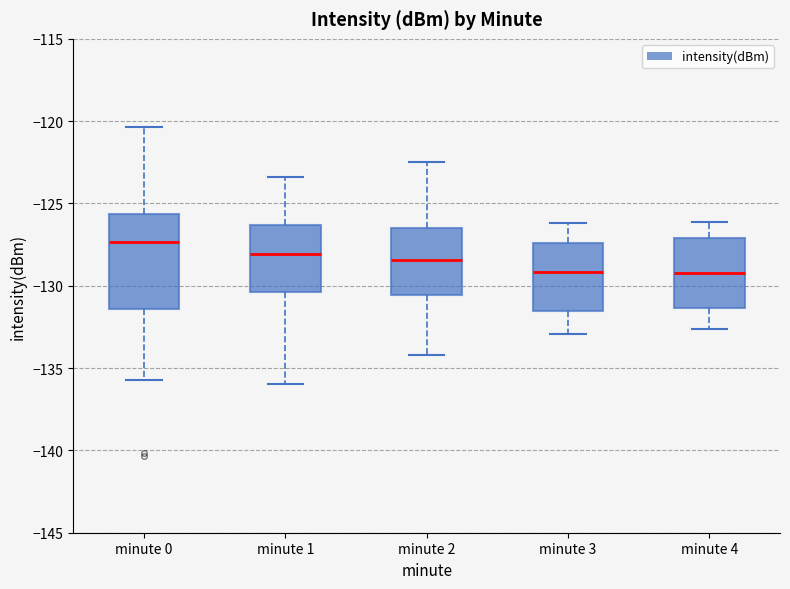

Reading left to right, read every box against the y-axis: the position of its median line, the range the box covers, and the ends of its whiskers. The values are not printed on the chart, so give them approximately, as read against the axis.

minute 0: median -127.5, box -131.5 to -125.5, whiskers -135.5 to -120.5
minute 1: median -128.0, box -130.5 to -126.5, whiskers -136.0 to -123.5
minute 2: median -128.5, box -130.5 to -126.5, whiskers -134.0 to -122.5
minute 3: median -129.0, box -131.5 to -127.5, whiskers -133.0 to -126.0
minute 4: median -129.0, box -131.5 to -127.0, whiskers -132.5 to -126.0